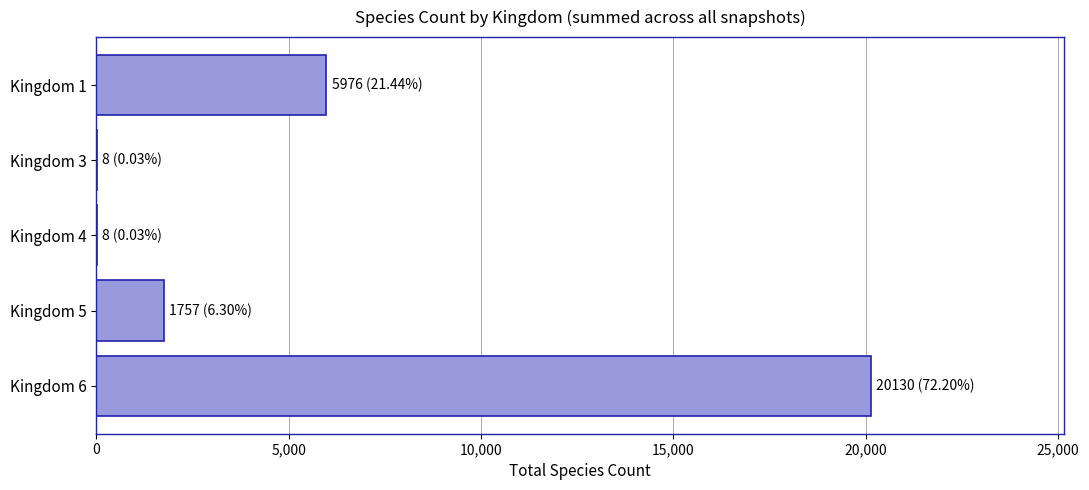

What is the maximum value shown in the chart?

20130